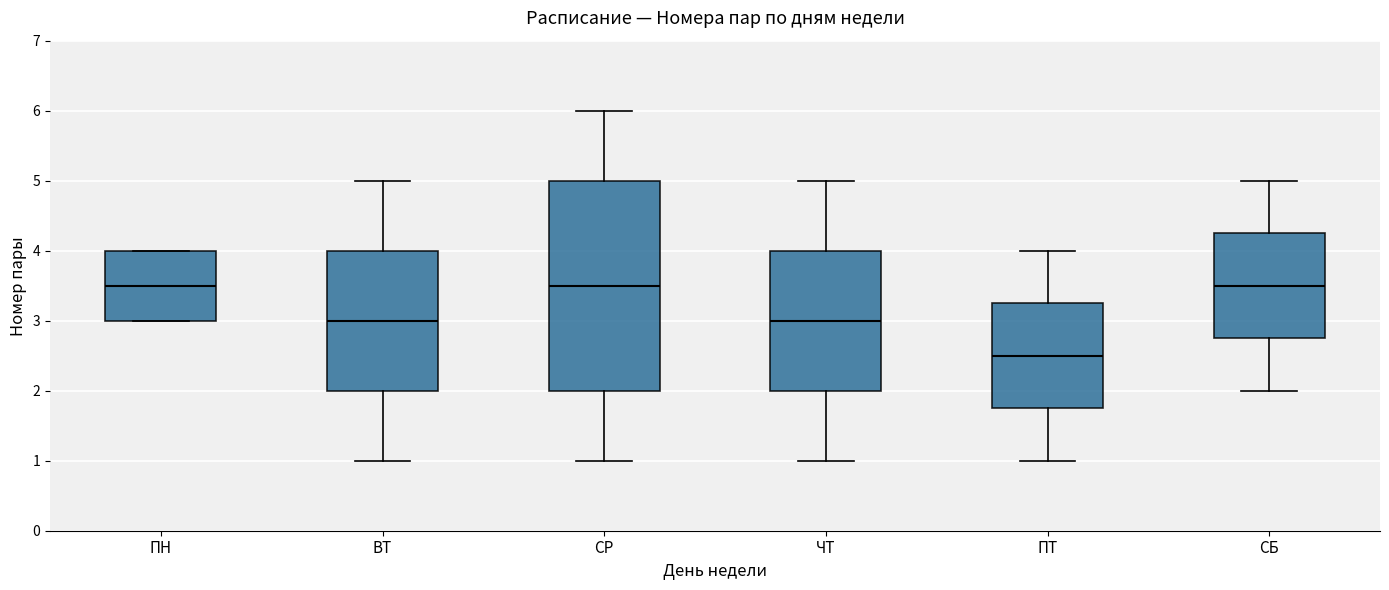

Reading left to right, transcribe this box plot: for each box, give where its median line is, the range the box spans, and where its two whiskers end, as read against the y-axis. The values are not printed on the chart, so give them approximately, as read against the axis.

ПН: median 3.5, box 3.0 to 4.0, whiskers 3.0 to 4.0
ВТ: median 3.0, box 2.0 to 4.0, whiskers 1.0 to 5.0
СР: median 3.5, box 2.0 to 5.0, whiskers 1.0 to 6.0
ЧТ: median 3.0, box 2.0 to 4.0, whiskers 1.0 to 5.0
ПТ: median 2.5, box 1.8 to 3.3, whiskers 1.0 to 4.0
СБ: median 3.5, box 2.8 to 4.3, whiskers 2.0 to 5.0